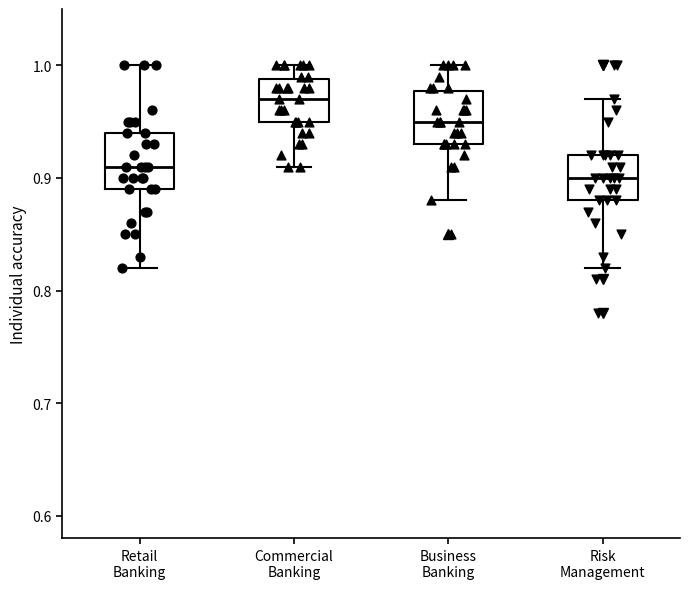

Where does the median line of the box for Commercial Banking sit on the y-axis? The values are not printed on the chart, so give them approximately, as read against the axis.

0.97